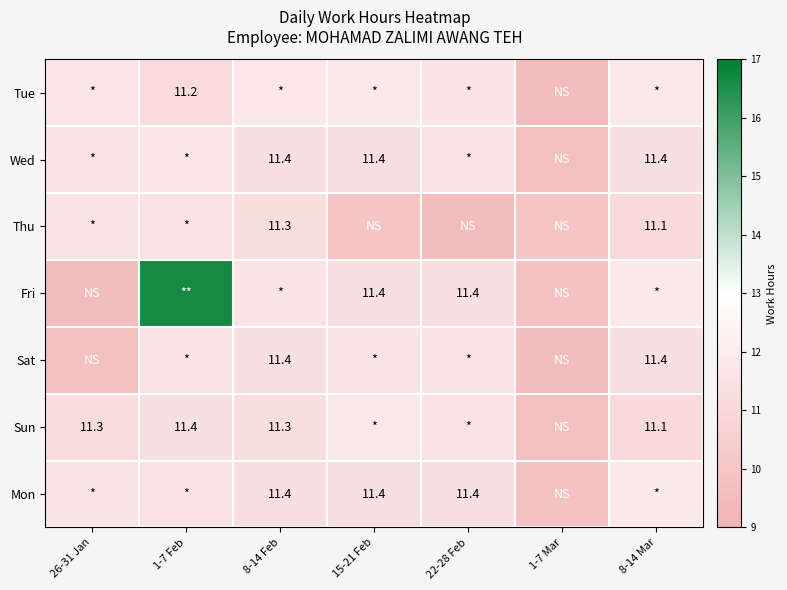

Rank the categories by Fri value from highest to lowest.

1-7 Feb, 8-14 Mar, 8-14 Feb, 15-21 Feb, 22-28 Feb, 1-7 Mar, 26-31 Jan